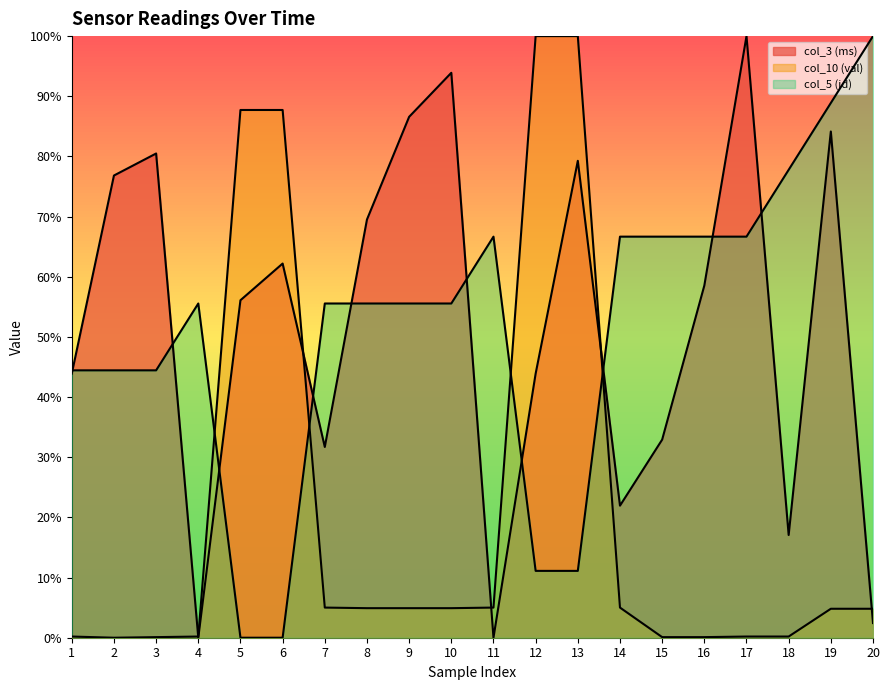

What is the difference between the col_3 (ms) values at 12 and 3?

36.6